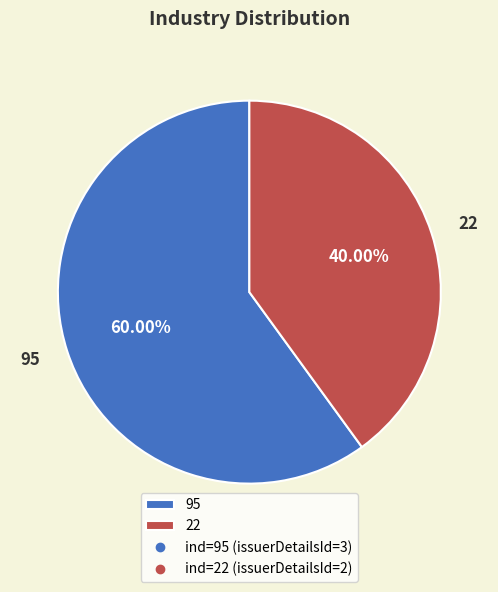

To the nearest percent, what percentage of the pie is 95?

60%